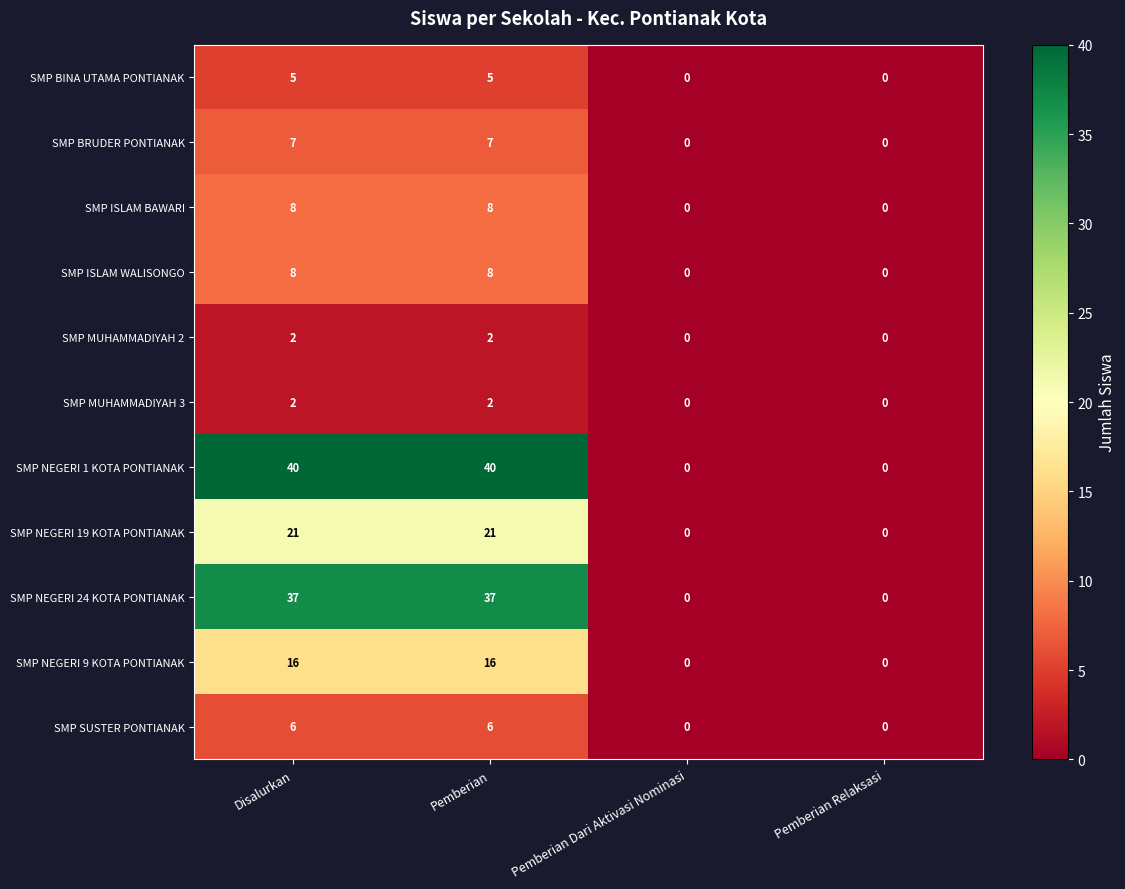

Count the number of data series in this chart.

11